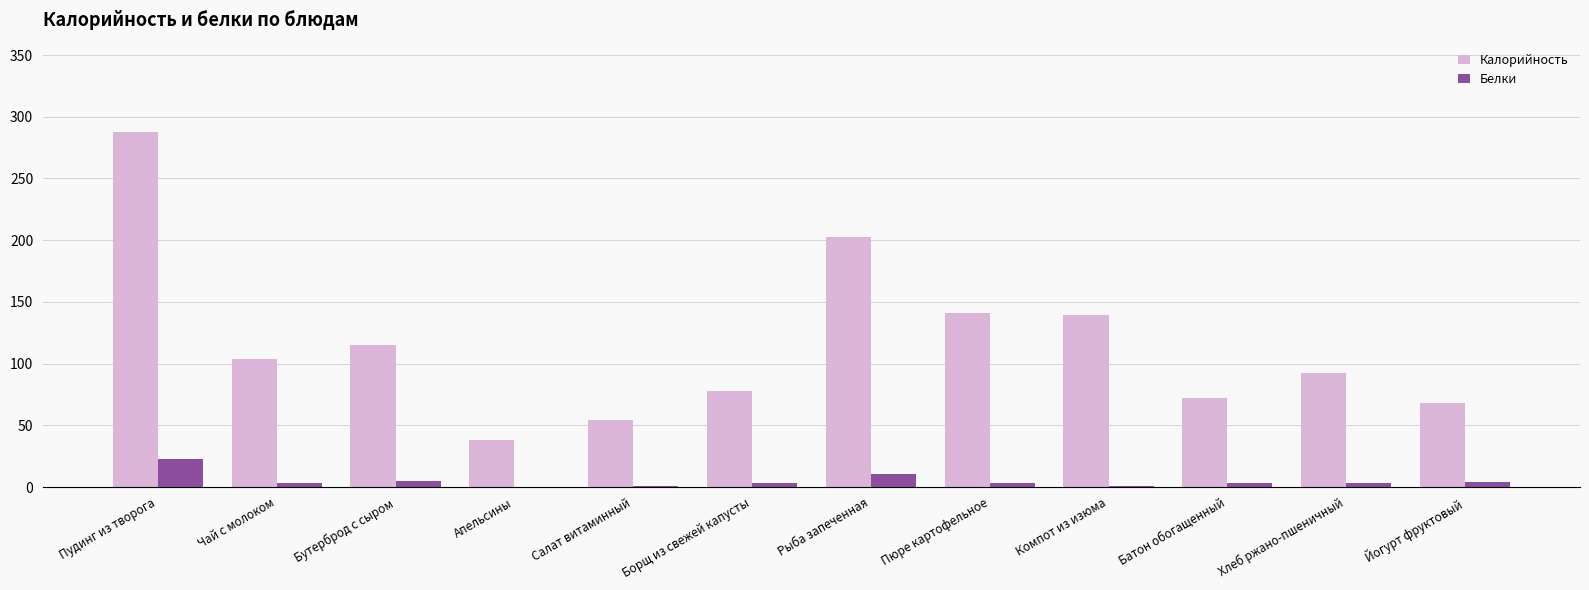

What is the sum of all Белки values?

59.7